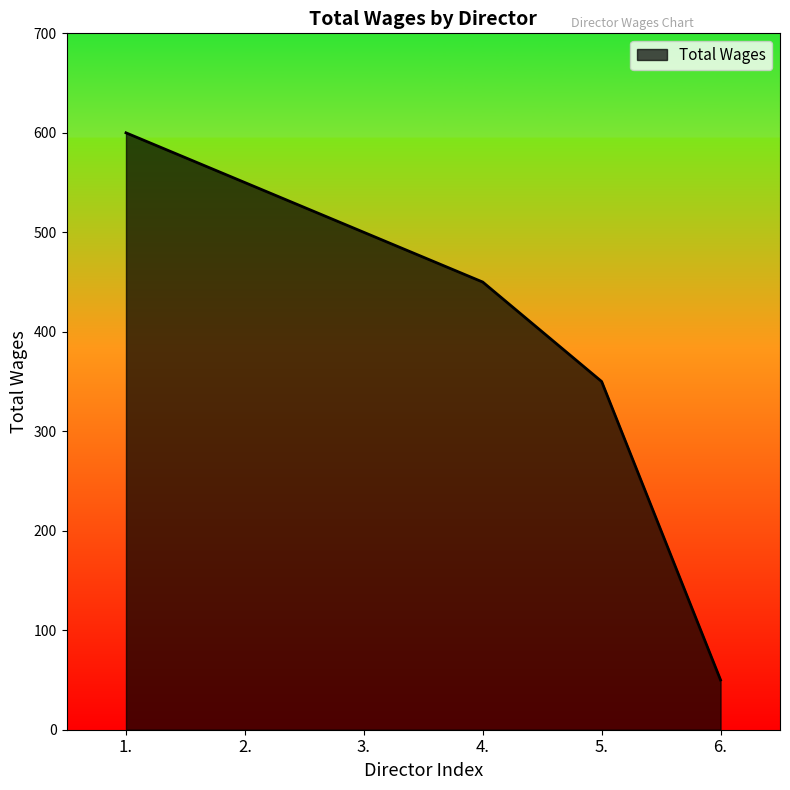

Rank the categories by value from lowest to highest.

6., 5., 4., 3., 2., 1.